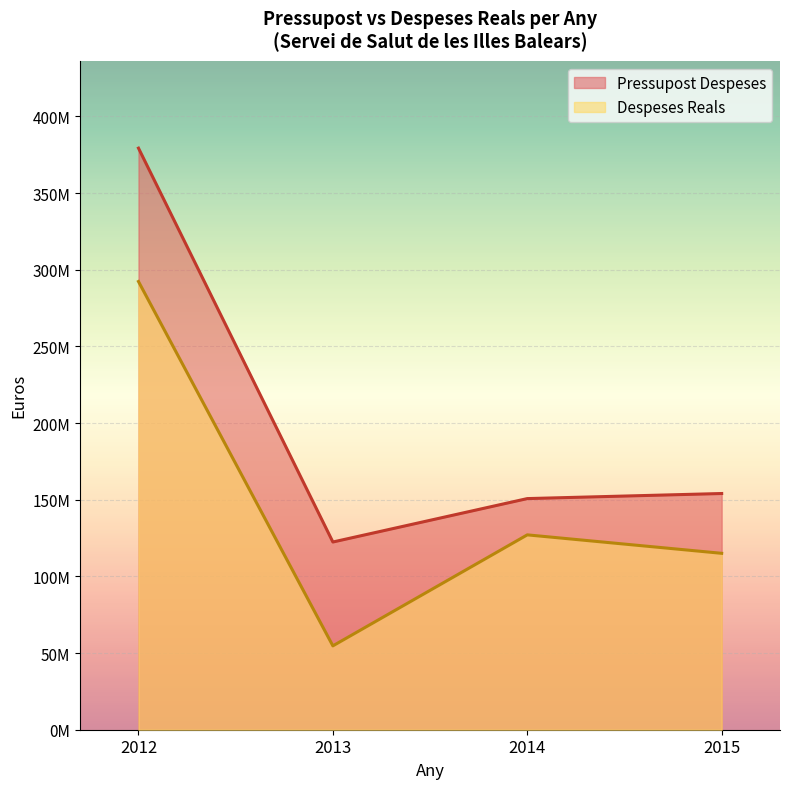

Which category has the lowest value across all series?

2013